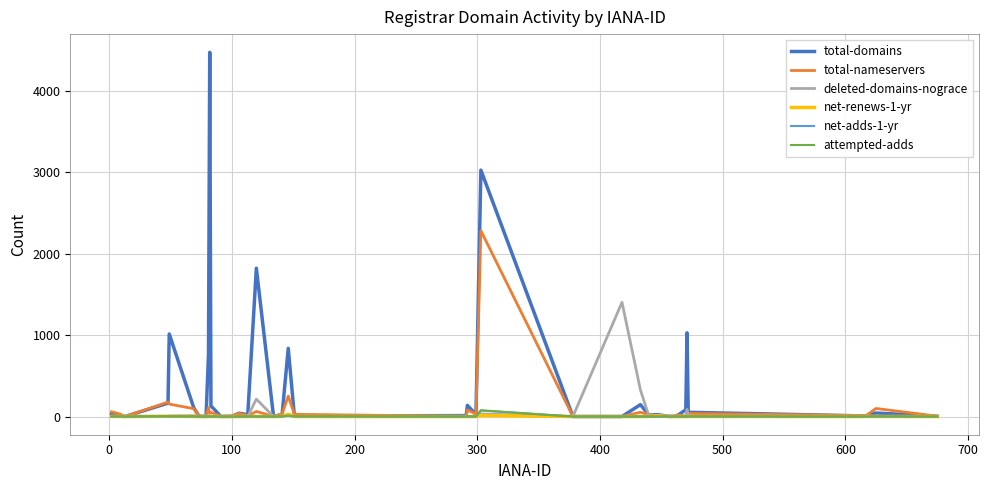

Which series has the widest spread of values?

total-domains